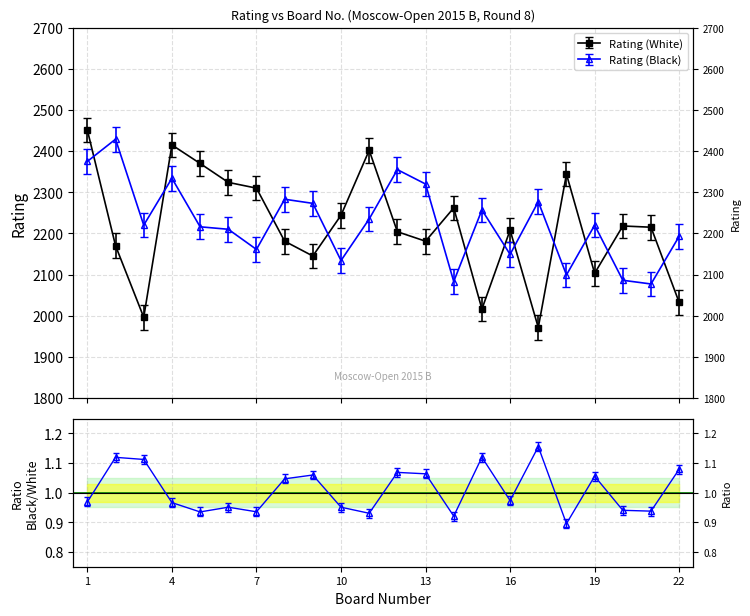

How many data points in Rating (Black) are less than 2220?

10